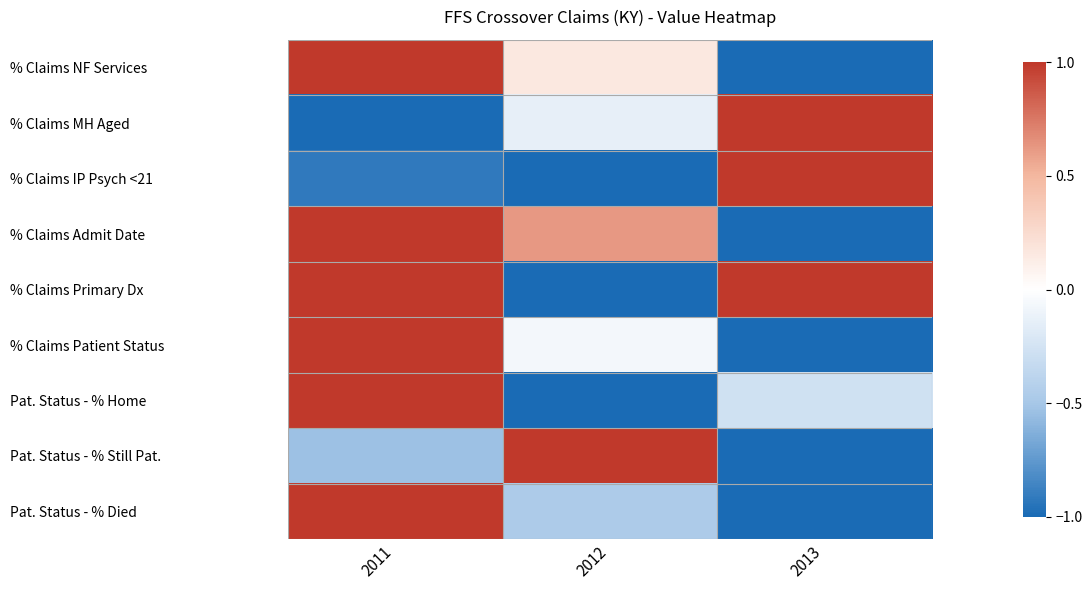

What is the smallest value displayed?

-1.0